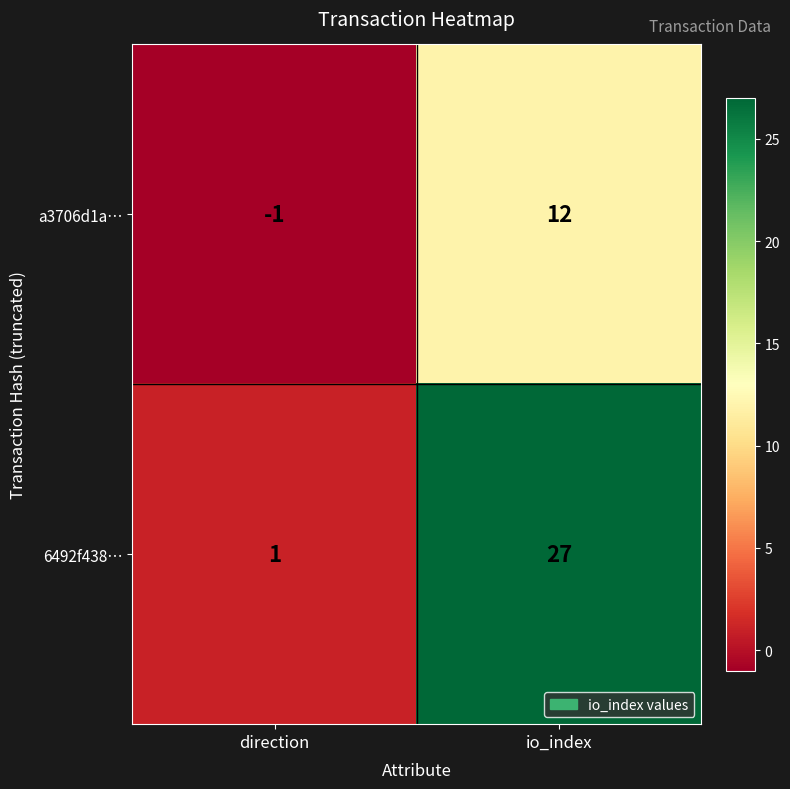

The value of 6492f438… at direction is 1. True or false?

True